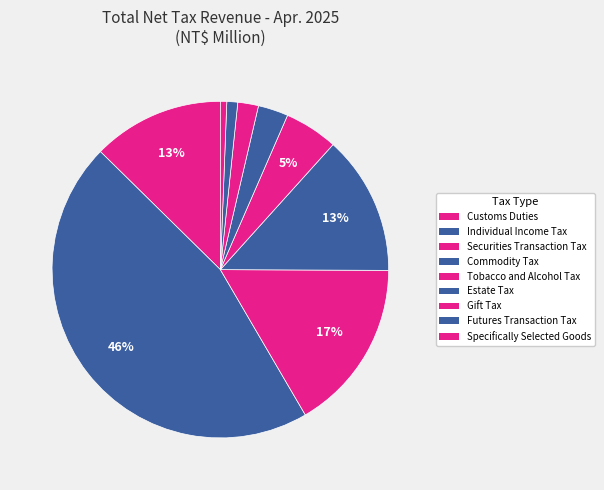

Is it true that Tobacco and Alcohol Tax is 18% of the pie?

False